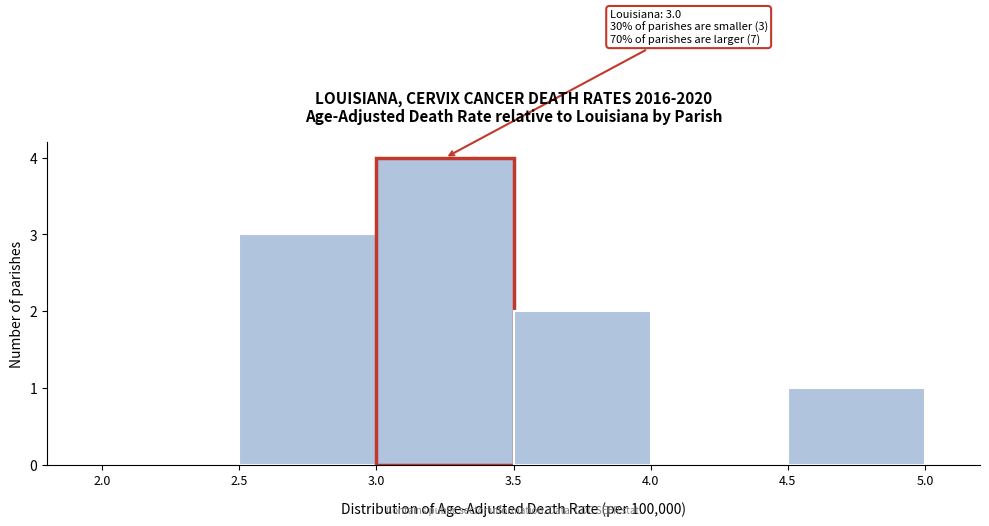

Over which range of the x-axis is the bar tallest?

3.0 to 3.5